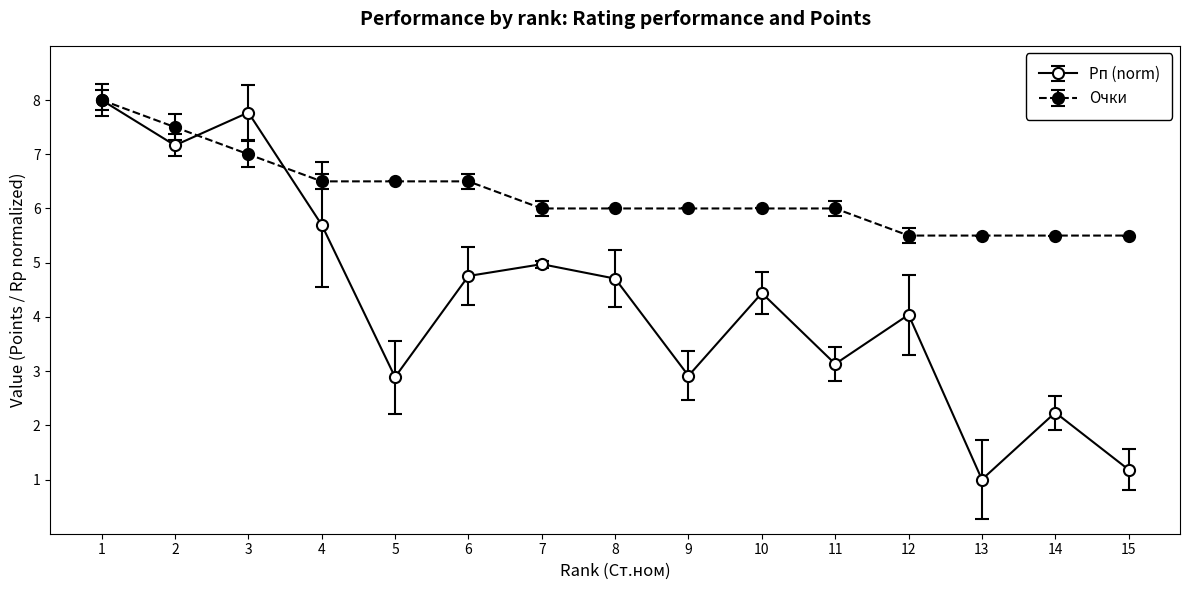

Which series has the widest spread of values?

Рп (norm)